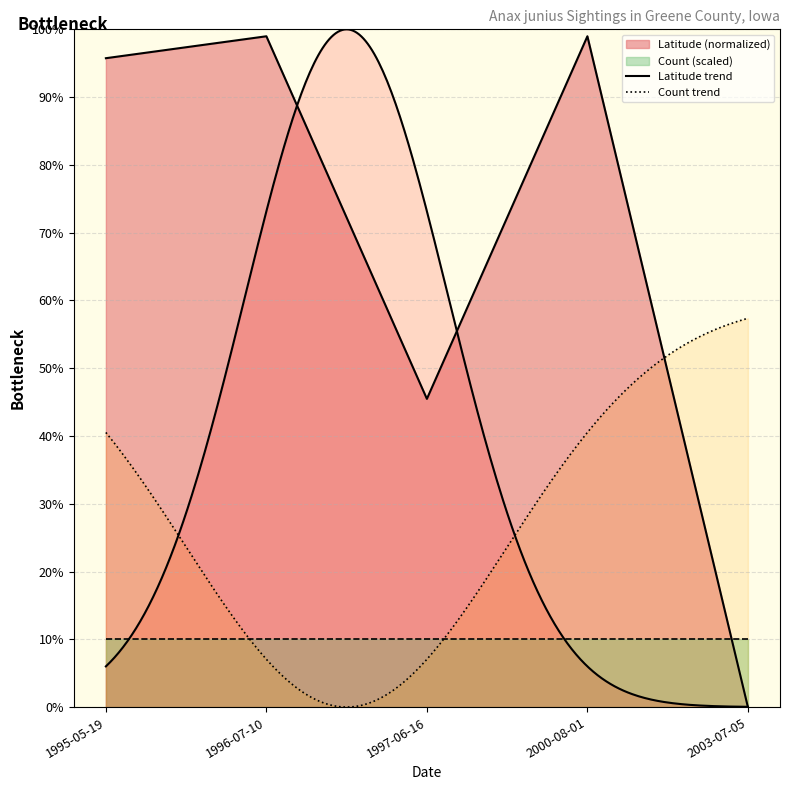

Does the chart have visible grid lines?

Yes